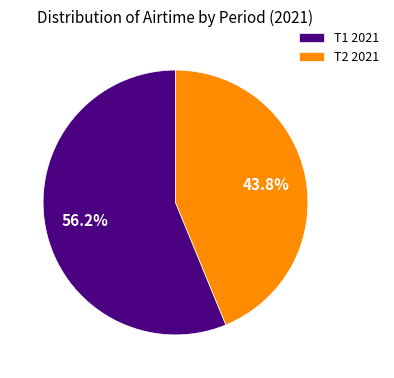

Approximately how many times larger is the value at T1 2021 compared to T2 2021?

1.3